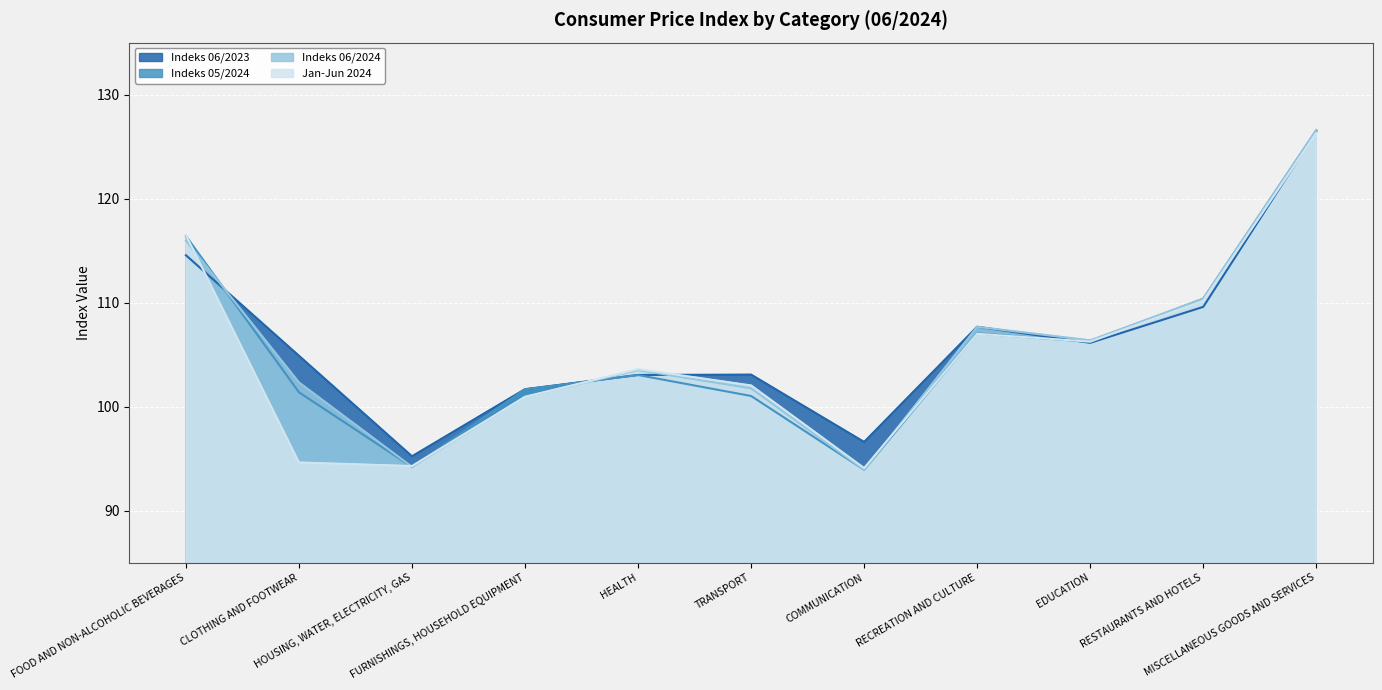

The Jan-Jun 2024 series shows 58.2 at FURNISHINGS, HOUSEHOLD EQUIPMENT. True or false?

False